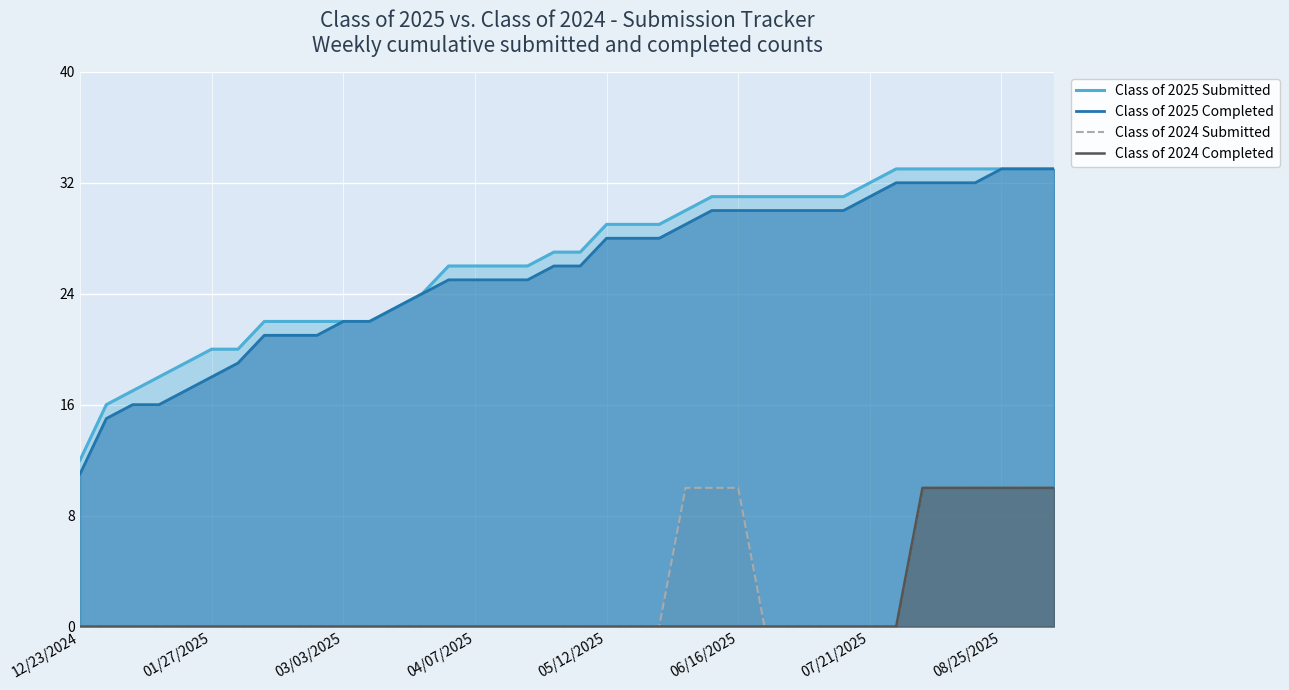

True or false: Class of 2025 Completed and Class of 2024 Submitted intersect in this chart.

False